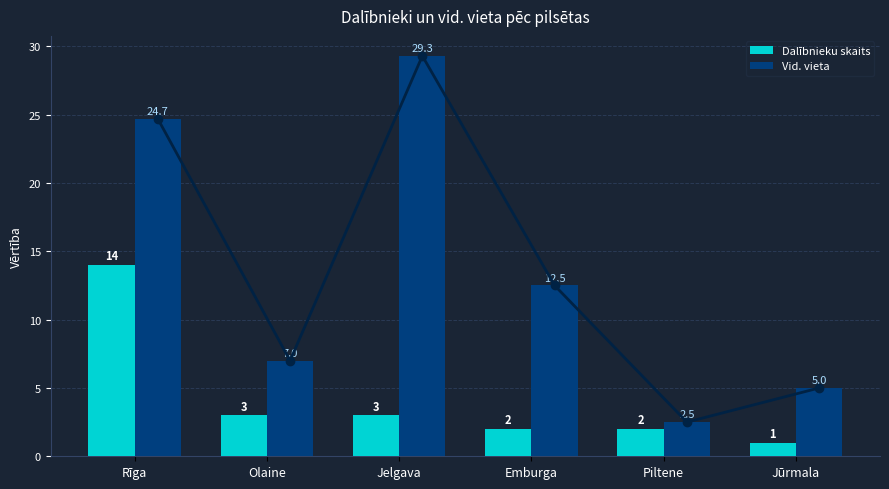

At which category is the sum across all series the highest?

Rīga